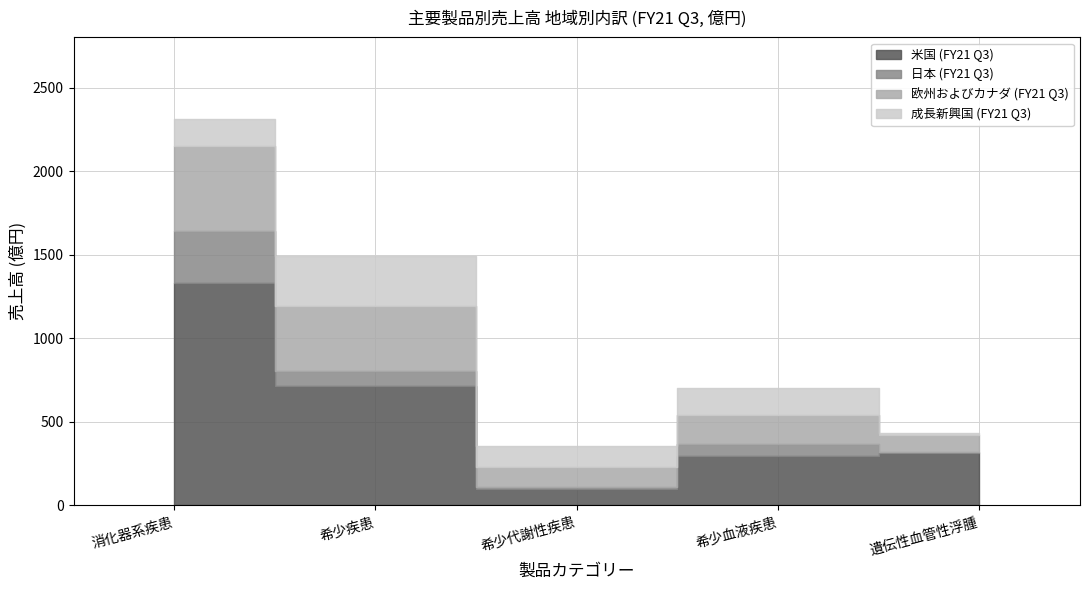

In 成長新興国 (FY21 Q3), how many points are lower than both neighbors (excluding endpoints)?

1